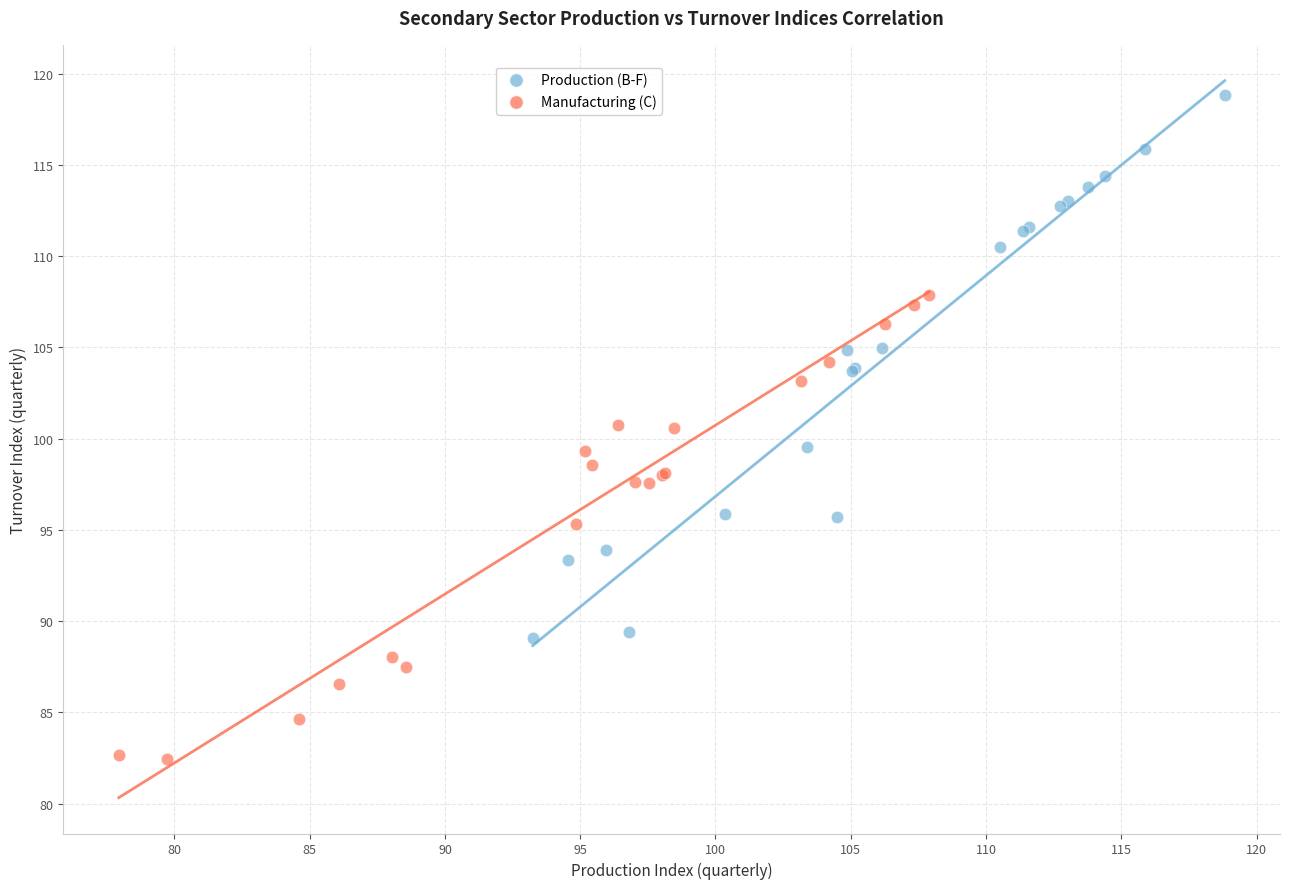

Which series reaches the minimum Y coordinate?

Manufacturing (C)